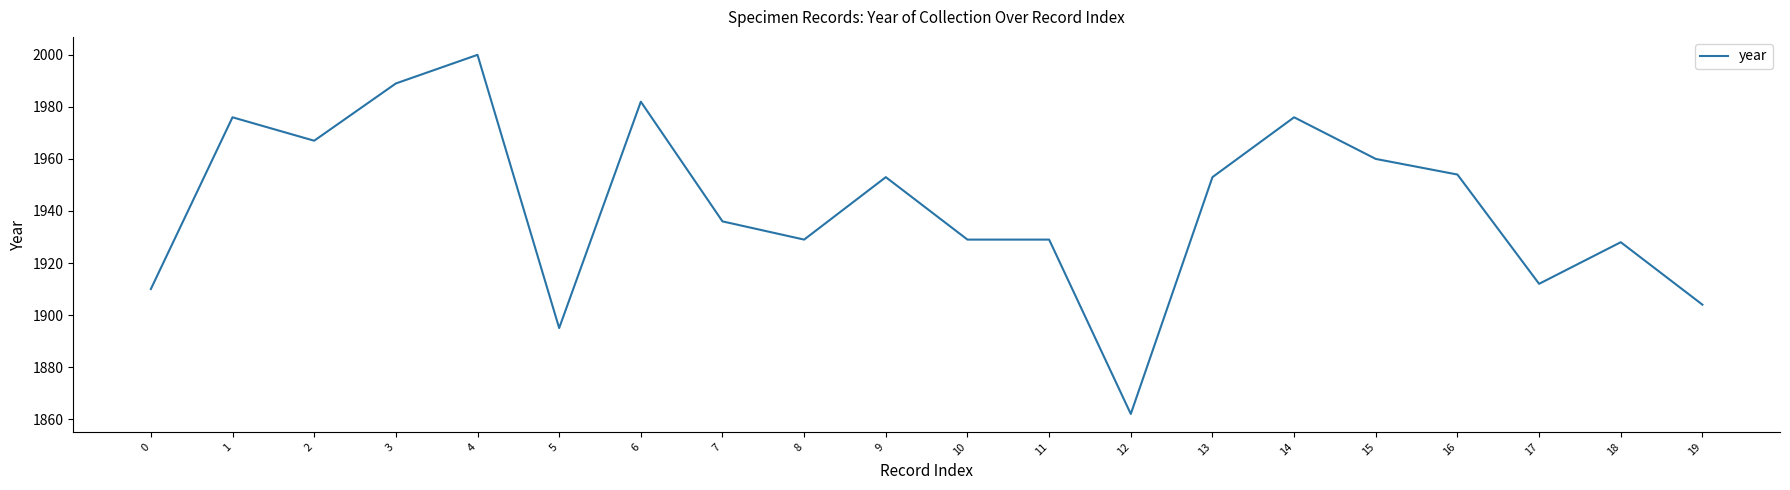

True or false: the data shows 1953 at 9.

True